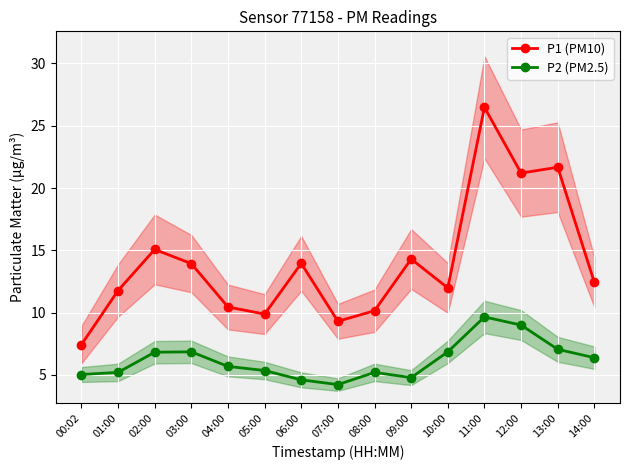

Which series has the widest spread of values?

P1 (PM10)